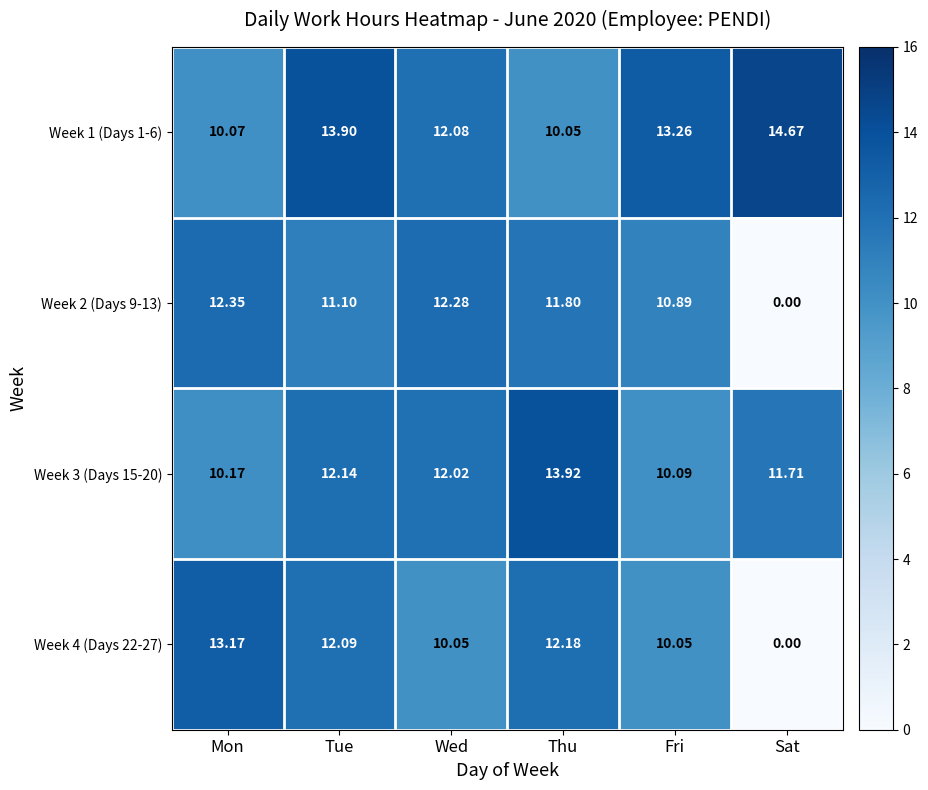

At which label is Week 1 (Days 1-6) closest to 12?

Wed